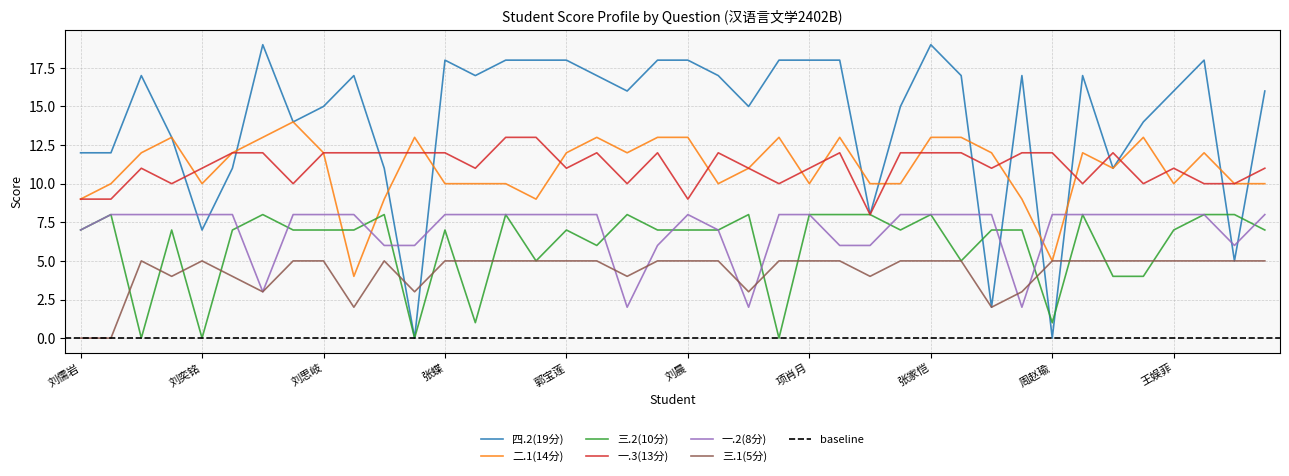

Is the value of 三.2(10分) at 张宇晴 greater than the value of 二.1(14分) at 王雅萱?

No